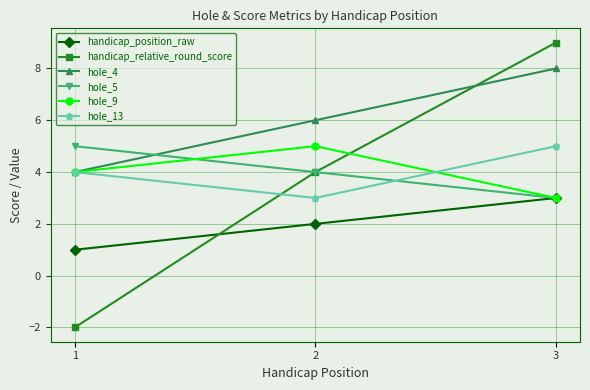

Which series has the widest spread of values?

handicap_relative_round_score